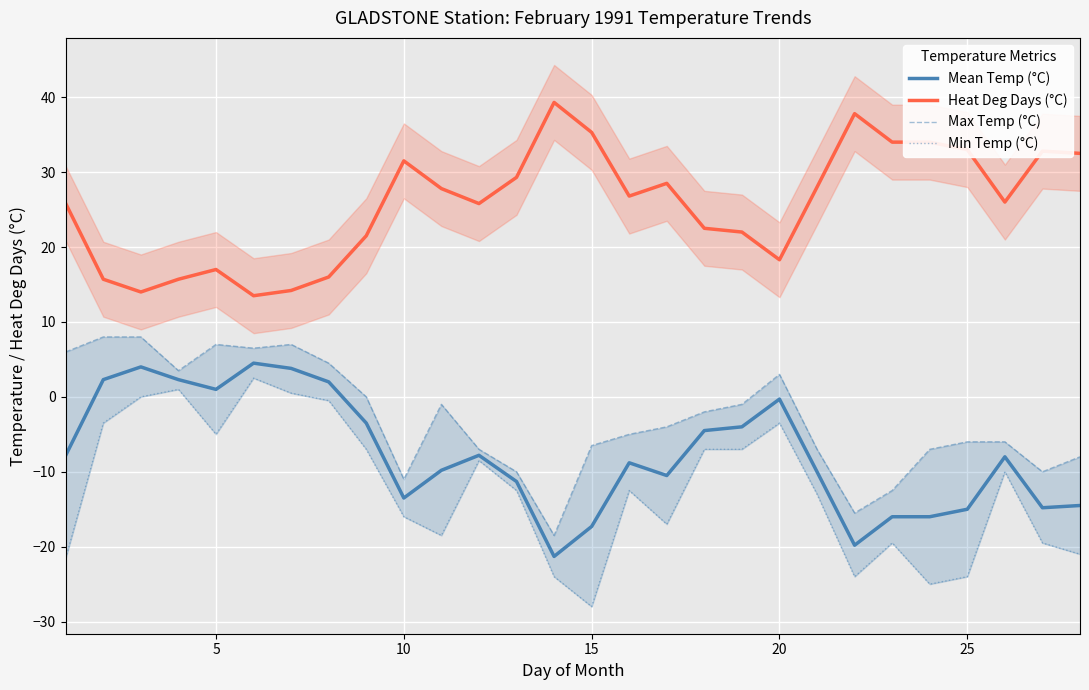

What is the minimum value for Heat Deg Days (°C)?

13.5